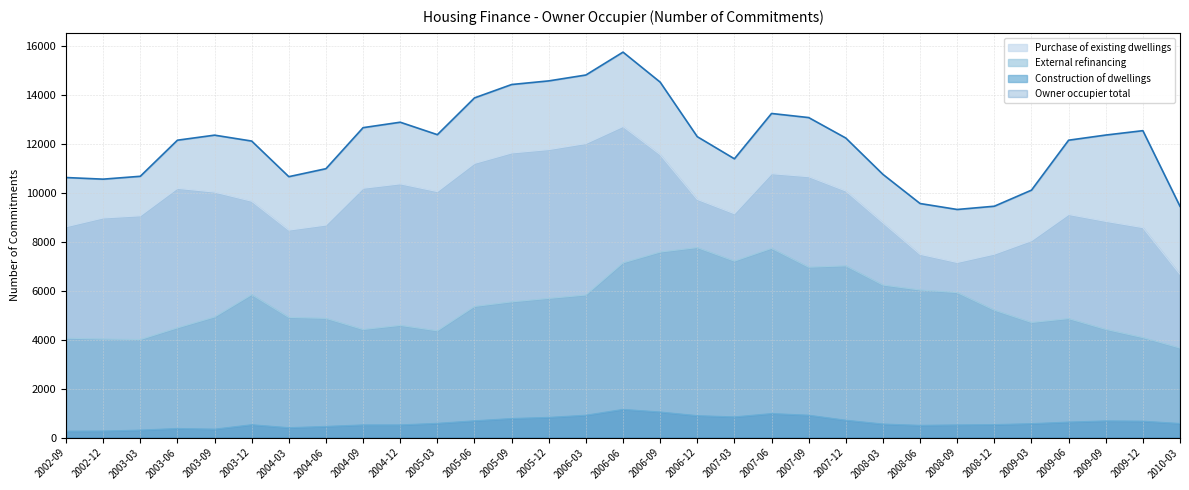

How many lines are shown in the chart?

4